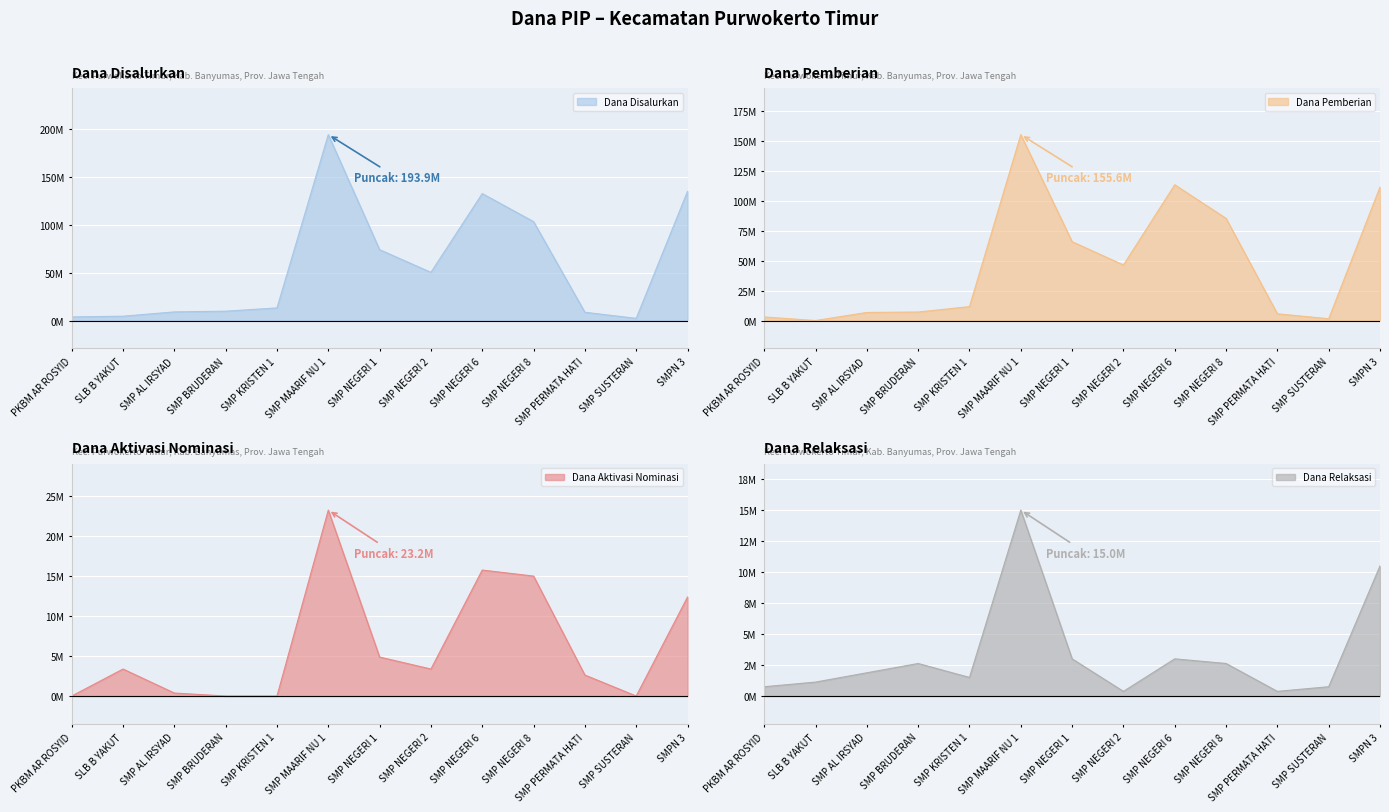

True or false: Dana Pemberian has more than 2 interior local peaks.

False